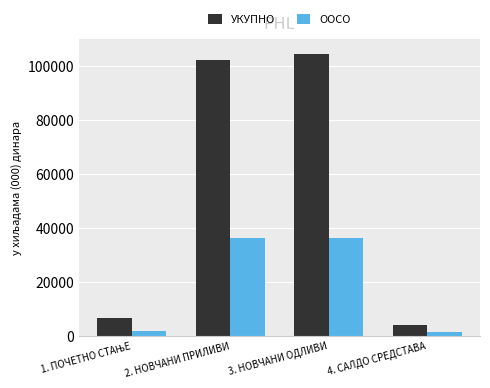

Which series has the largest total across all categories?

УКУПНО